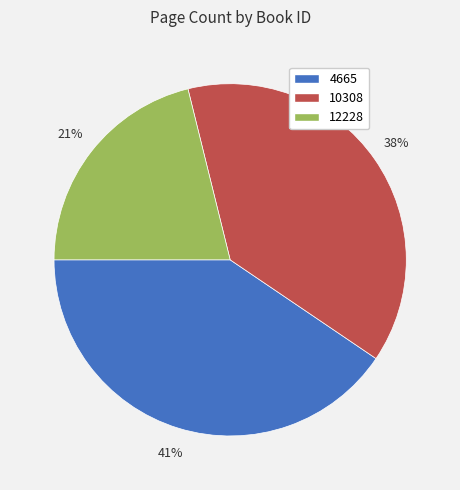

To the nearest percent, what portion does 12228 represent?

21%